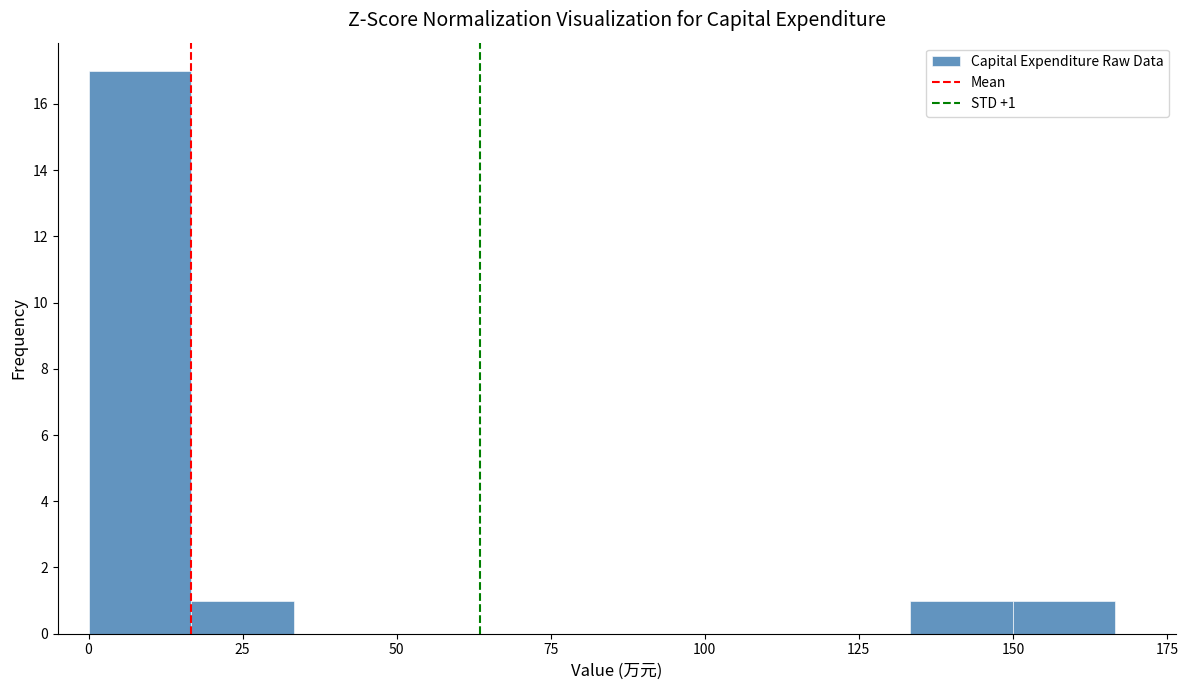

Around what value on the x-axis is the tallest bar? Give the approximate position of its centre, as read against the axis.

10